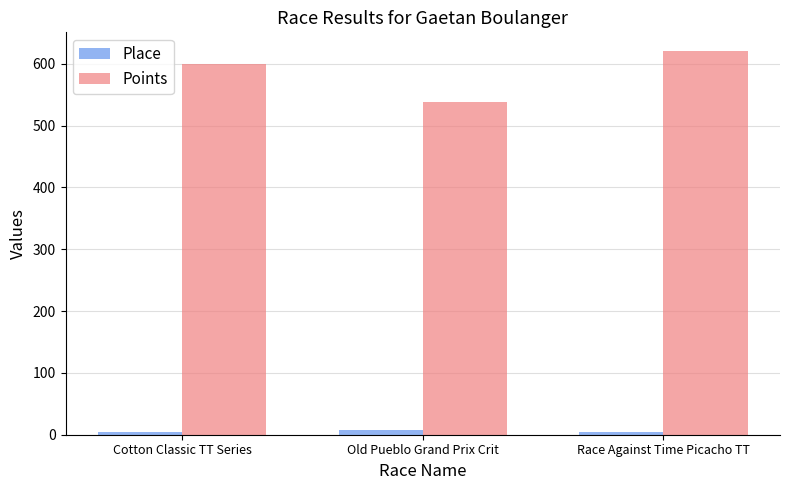

What is the value of the Points bar at the 1st from the left?

600.0